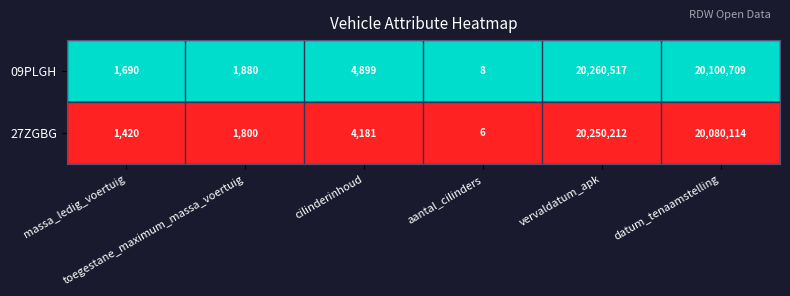

At which category does the chart reach its minimum across all series?

aantal_cilinders